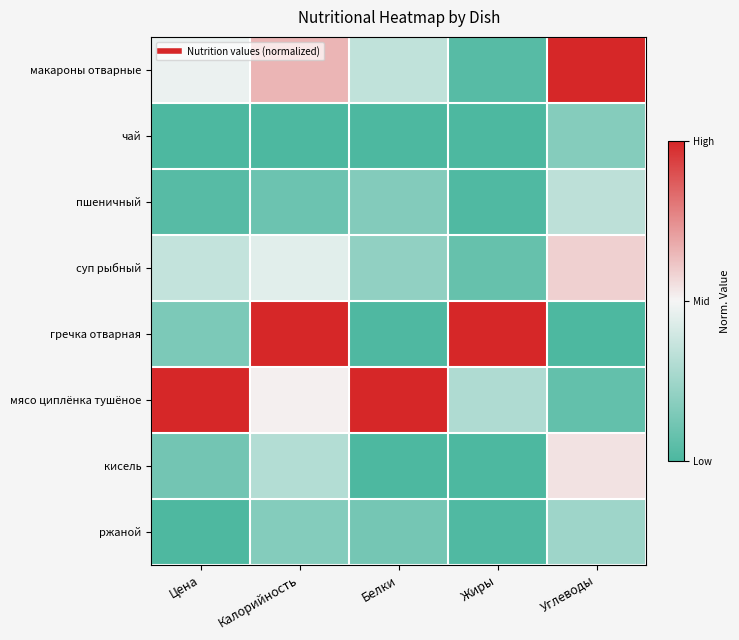

What is the spread (max minus min) of values at Калорийность?

1.0